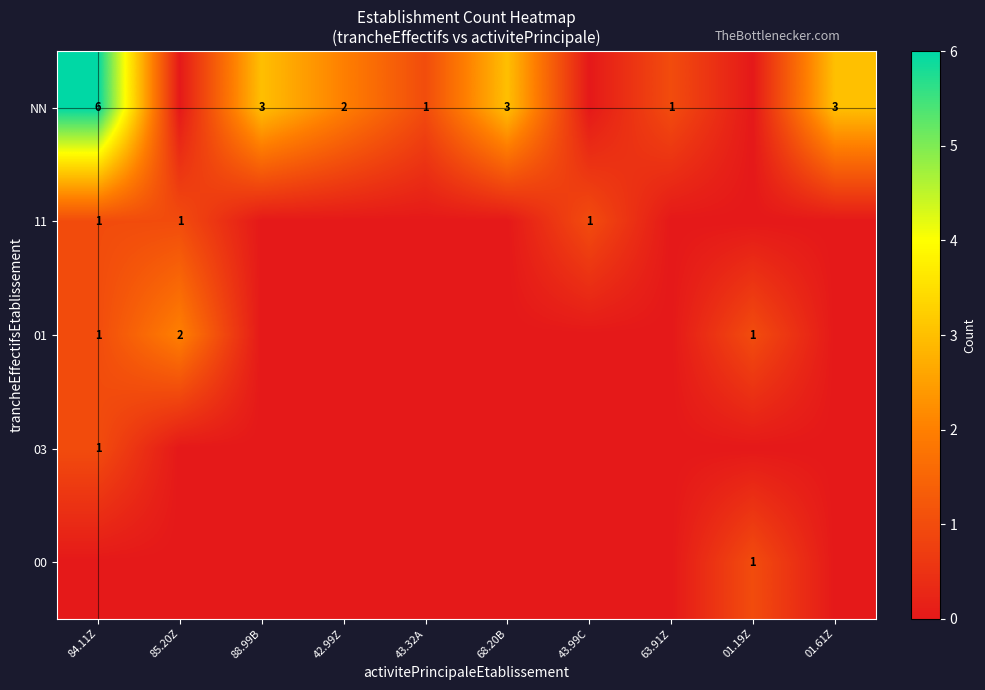

The value of NN at 43.32A is 1. True or false?

True